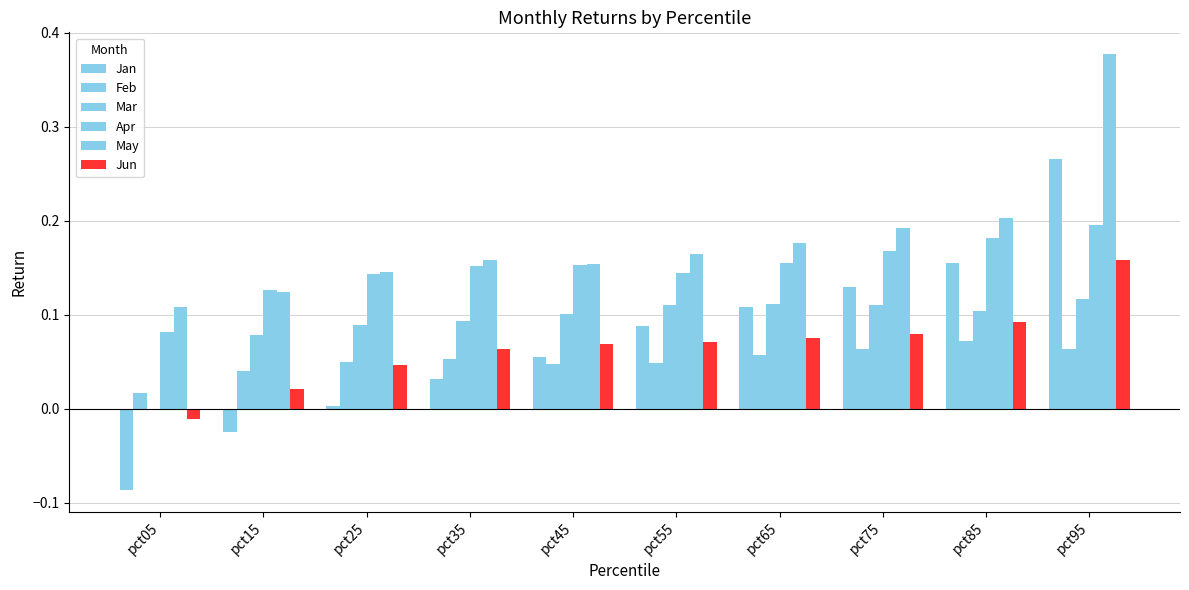

How many data points in Jun are above 0?

9